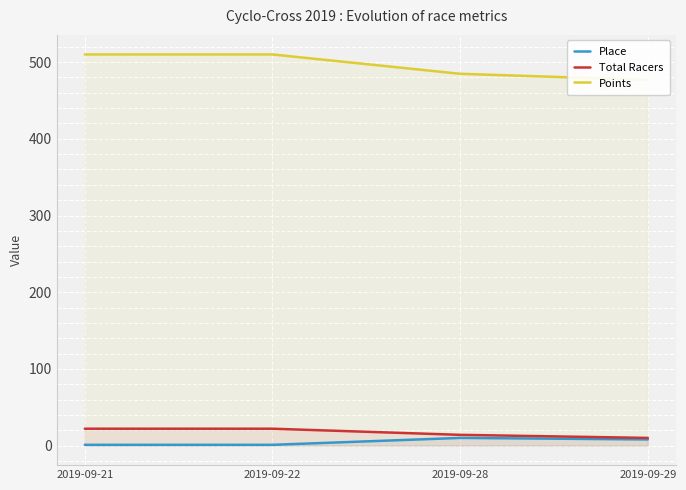

What is the difference between the second highest and second lowest values in the Points series?

25.2